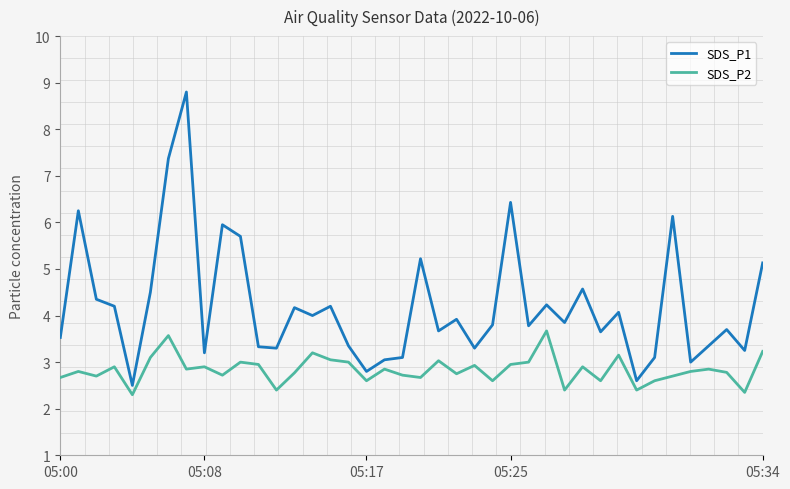

What is the minimum value shown in the chart?

2.3